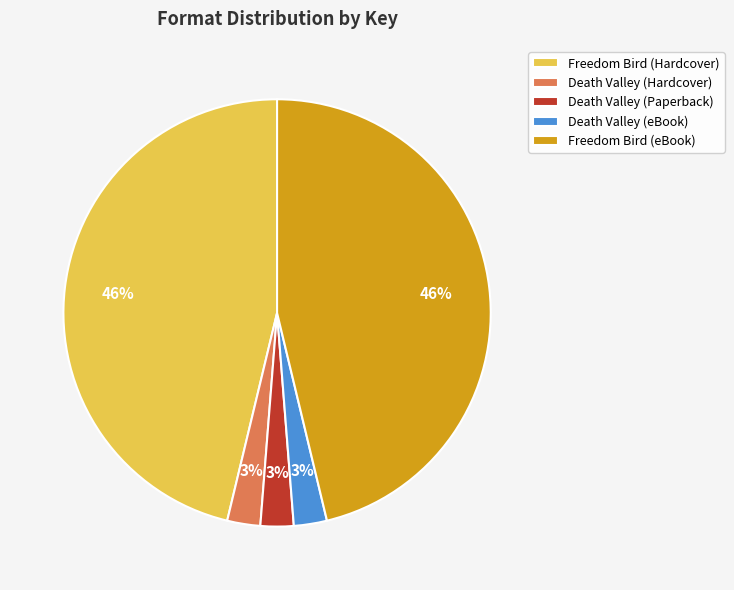

True or false: Freedom Bird (Hardcover) accounts for 46% of the total.

True